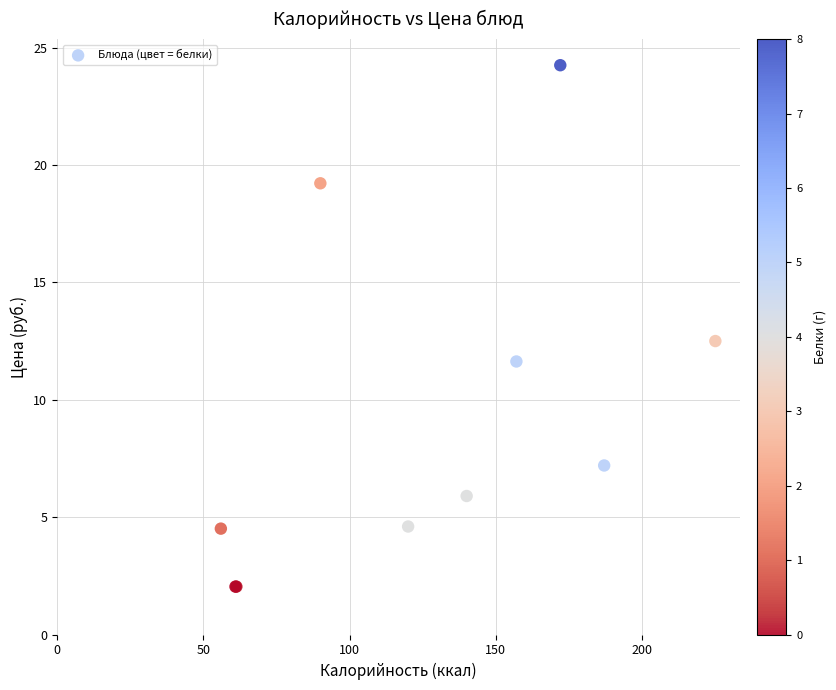

What Y value in the scatter plot is closest to 13?

12.5